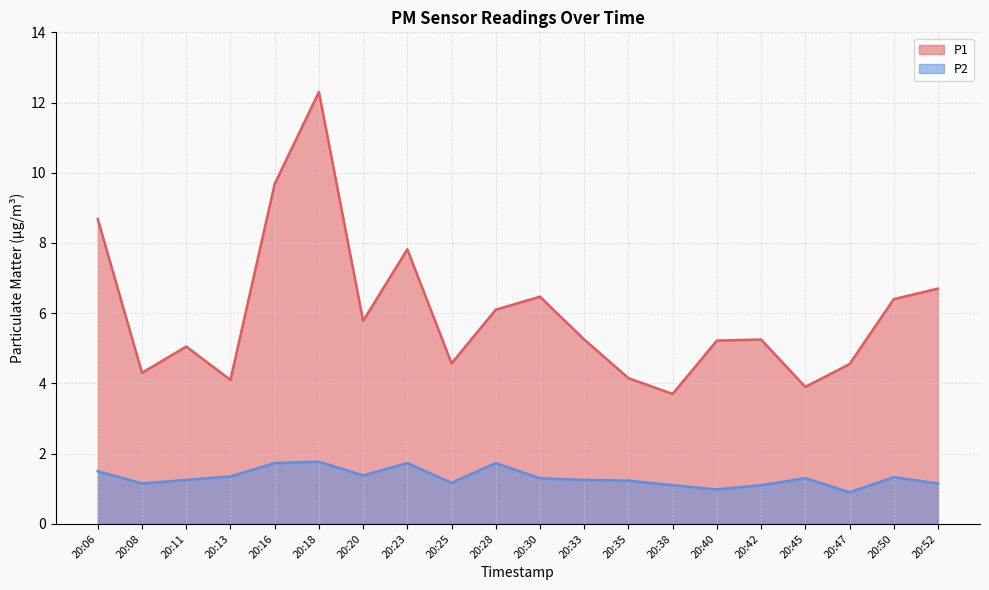

True or false: P1 and P2 cross at least once.

False